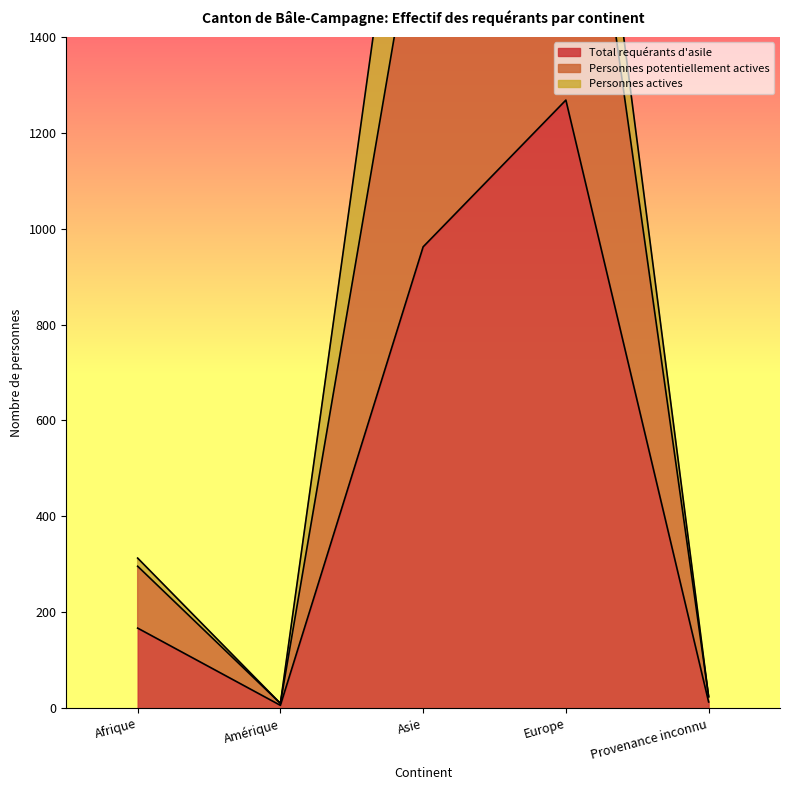

Is the value of Total requérants d'asile at Provenance inconnu greater than the value of Personnes potentiellement actives at Provenance inconnu?

No